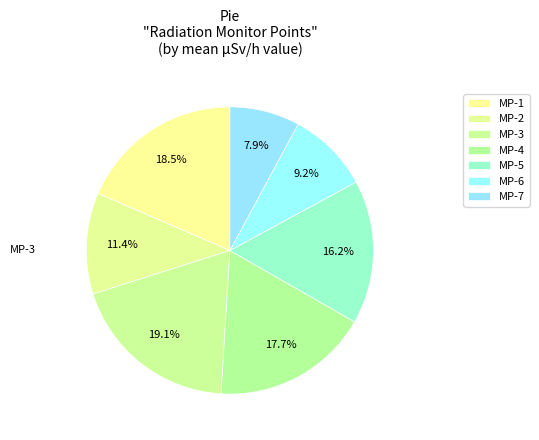

Does any single category account for the majority?

No